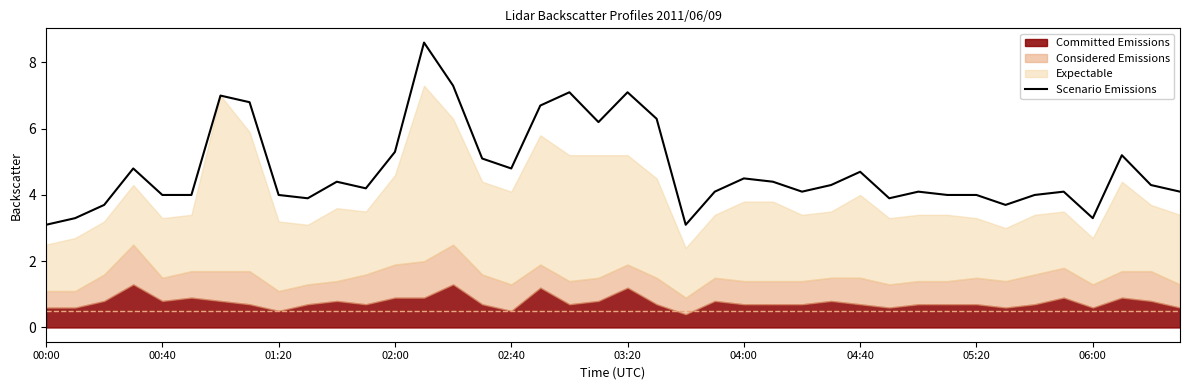

What is the greatest value displayed?

8.6